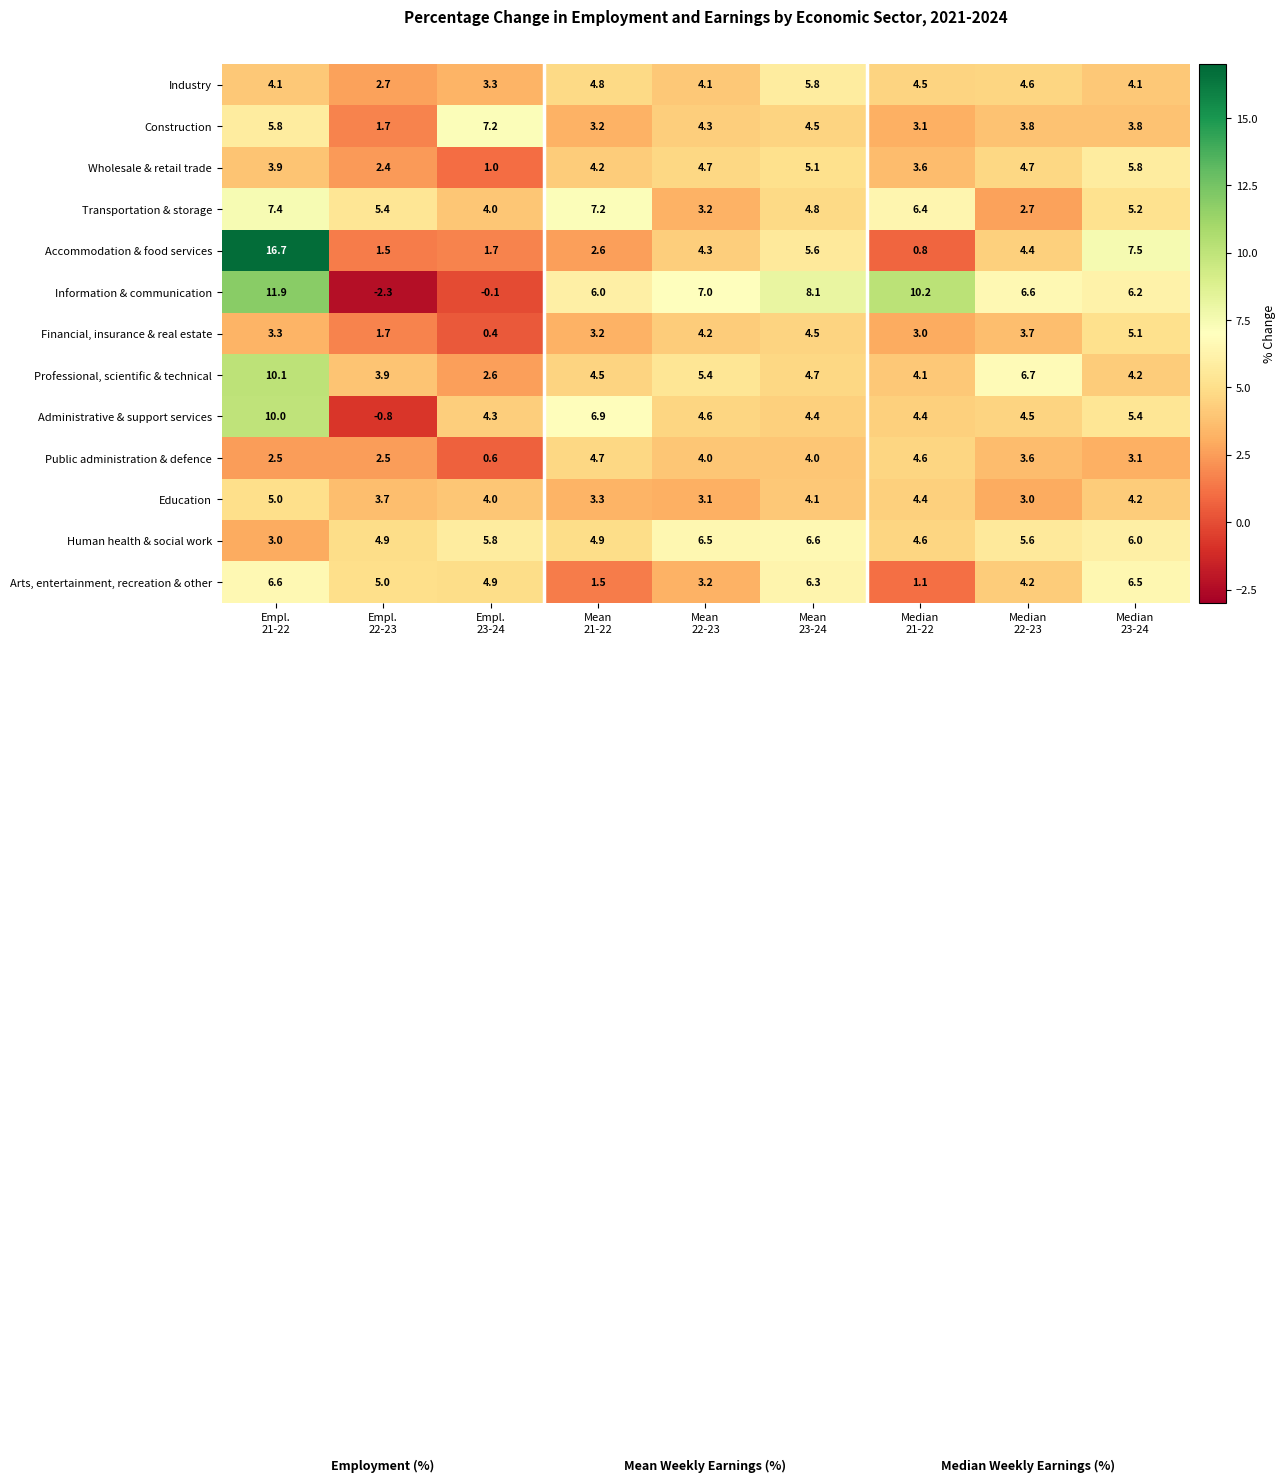

Which series has the largest range (max minus min)?

Accommodation & food services